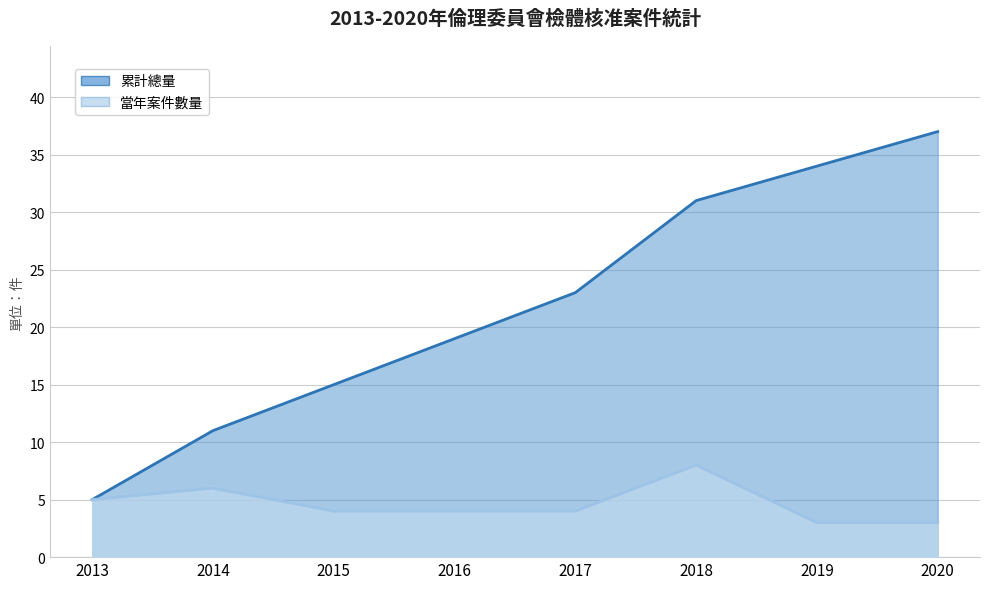

Reading left to right, list all the values displayed in this chart.

案件數量: 5	6	4	4	4	8	3	3
累計總量: 5	11	15	19	23	31	34	37